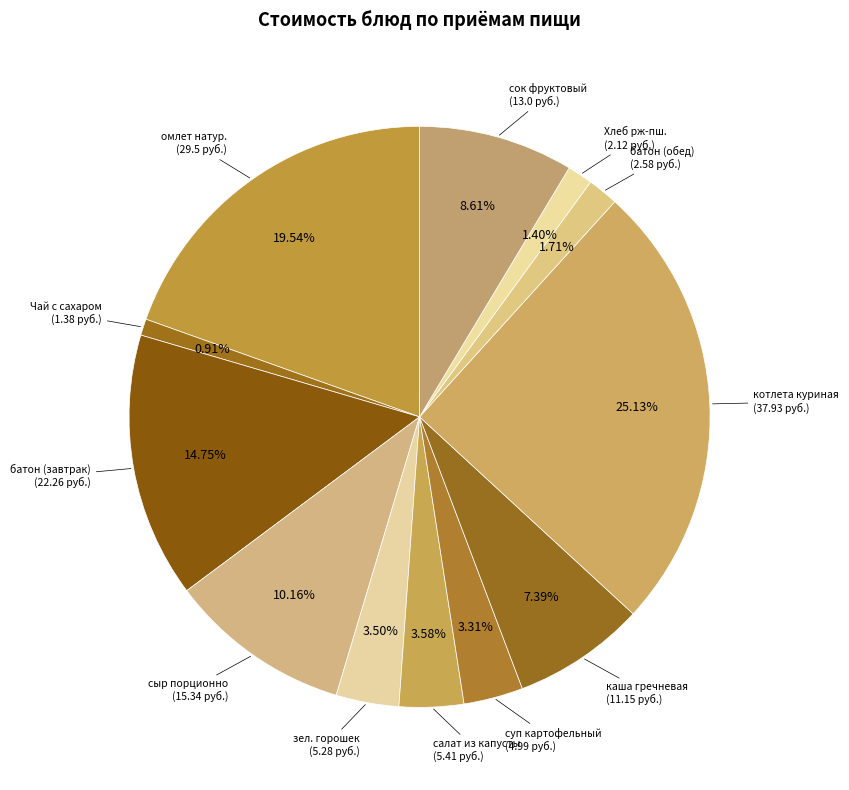

Rank the categories by value from highest to lowest.

котлета куриная, омлет натуральный с маслом сливочным, батон (завтрак), сыр порционно, сок фруктовый, каша гречневая рассыпчатая, салат из капусты с огурцами солеными, зеленый горошек, суп картофельный с вермишелью, батон (обед), Хлеб рж-пшеничный, Чай с сахаром